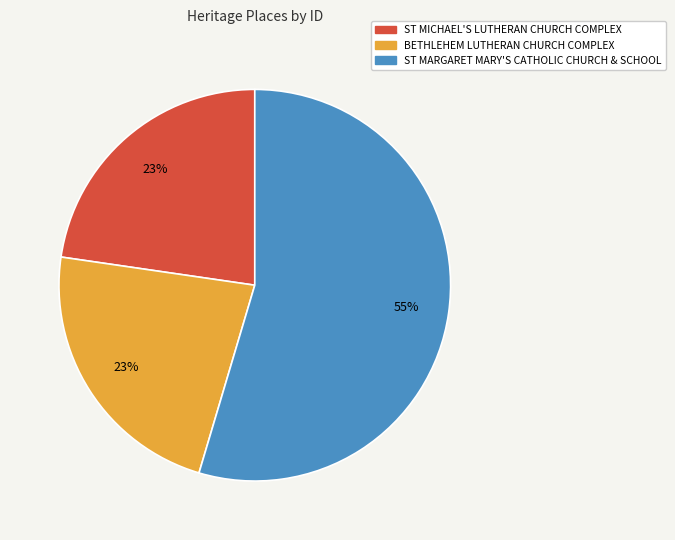

What is the ratio of the value at ST MICHAEL'S LUTHERAN CHURCH COMPLEX to the value at ST MARGARET MARY'S CATHOLIC CHURCH & SCHOOL?

0.4